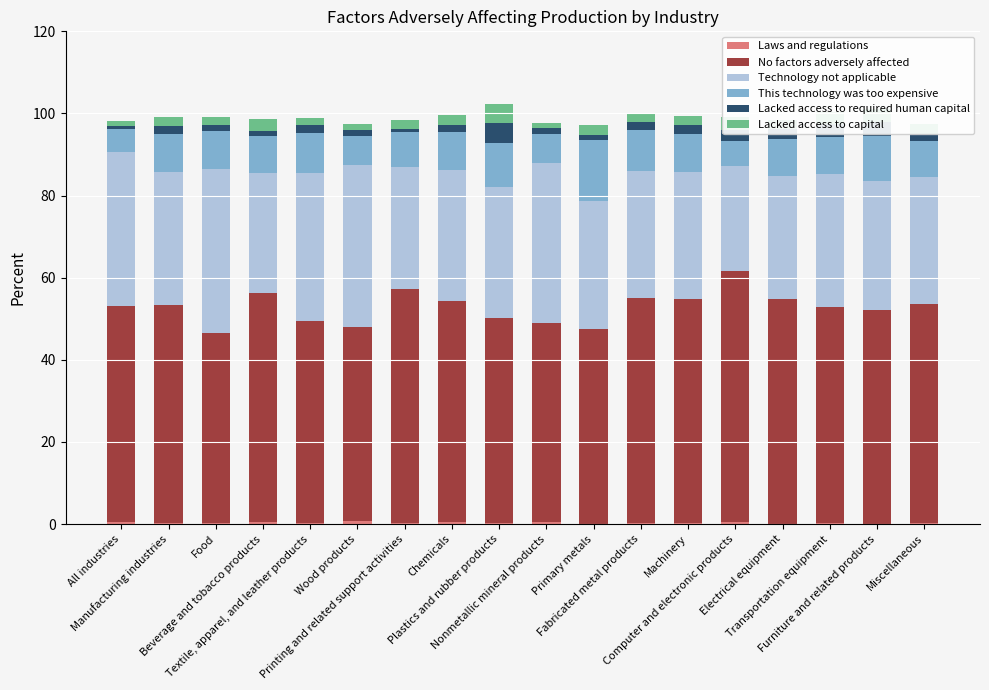

Which category has the highest value in the Laws and regulations series?

Wood products